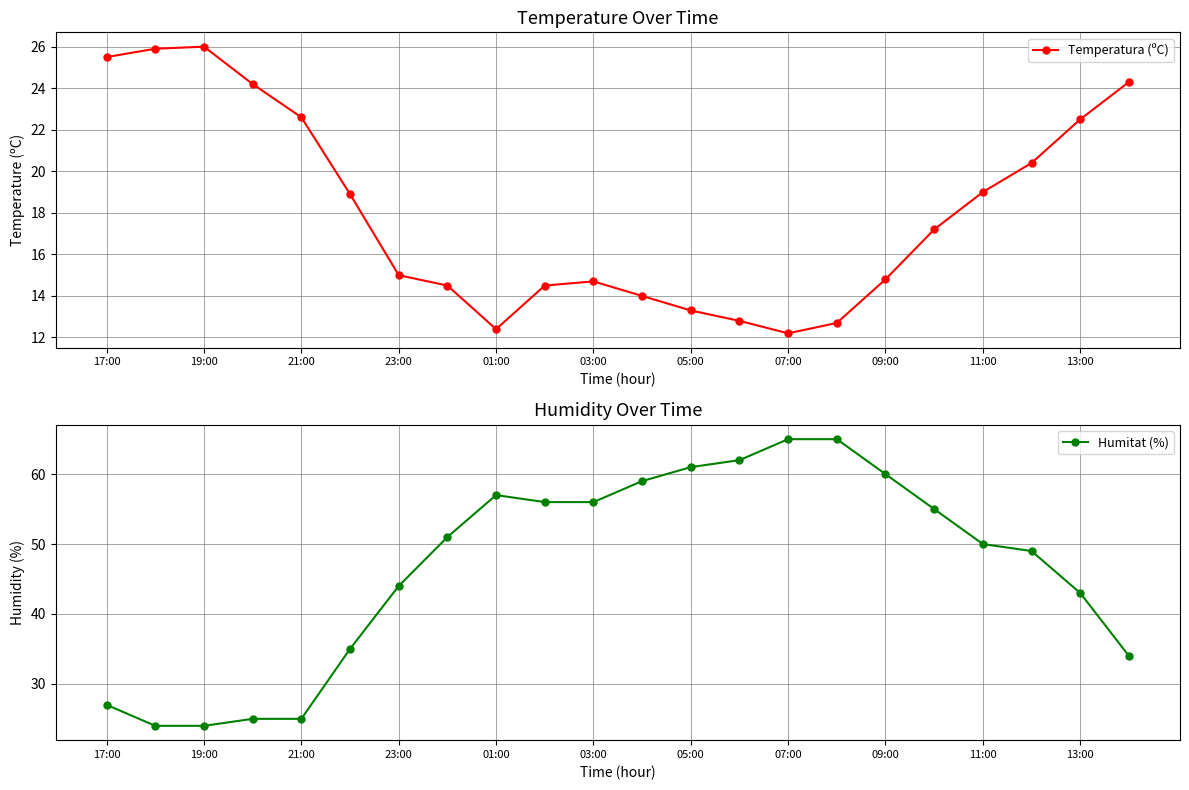

True or false: Humitat (%) and Temperatura (ºC) intersect in this chart.

True